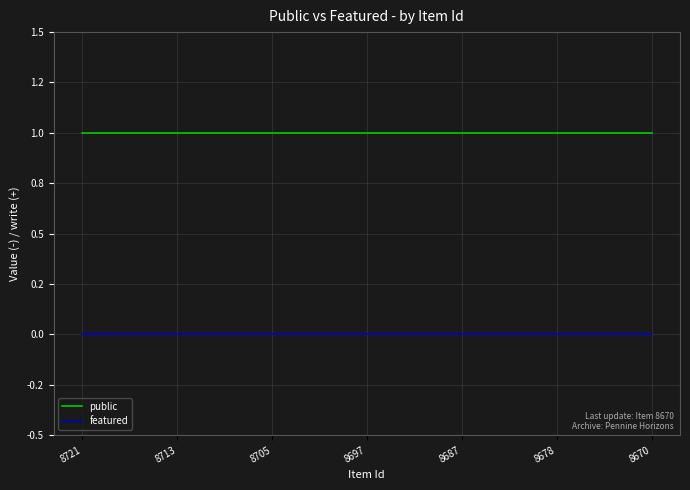

What are all the series names shown in the legend?

public, featured